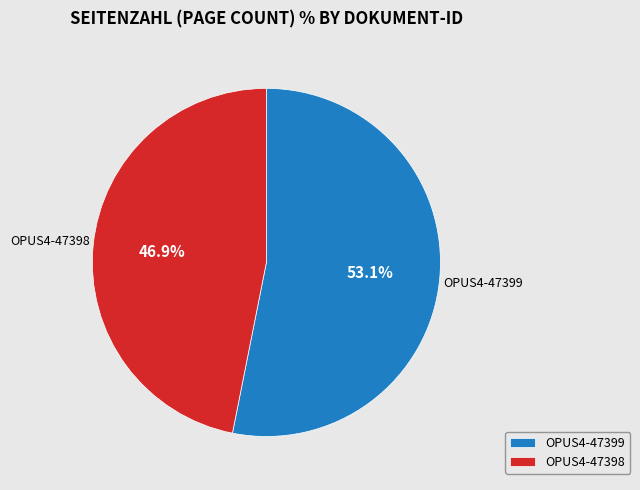

To the nearest percent, what is the difference between the OPUS4-47399 and OPUS4-47398 slice percentages?

6%